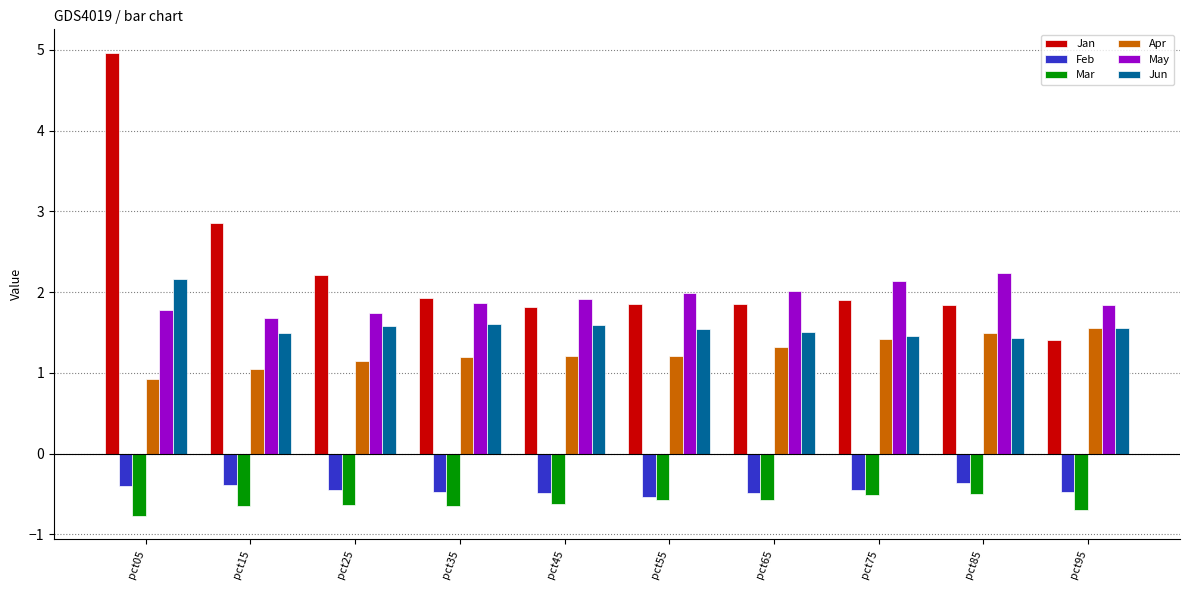

What is the spread (max minus min) of values at pct25?

2.8